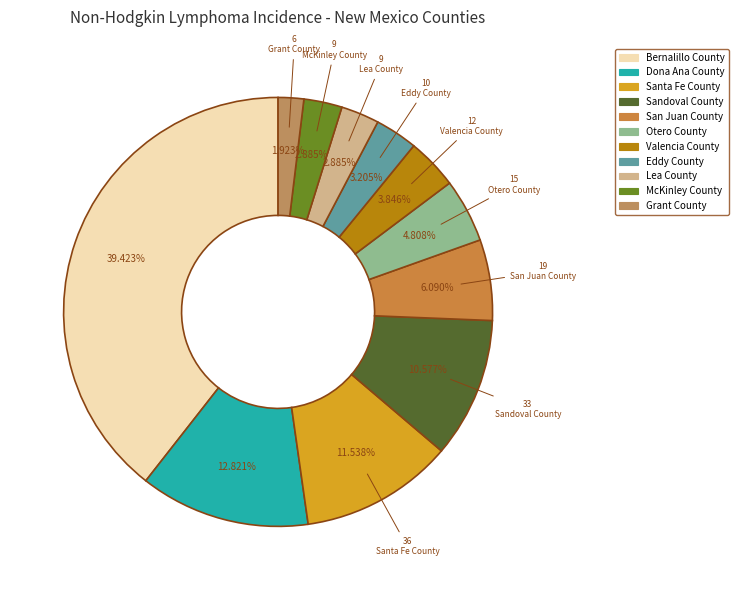

Does McKinley County represent more than half of the total?

No